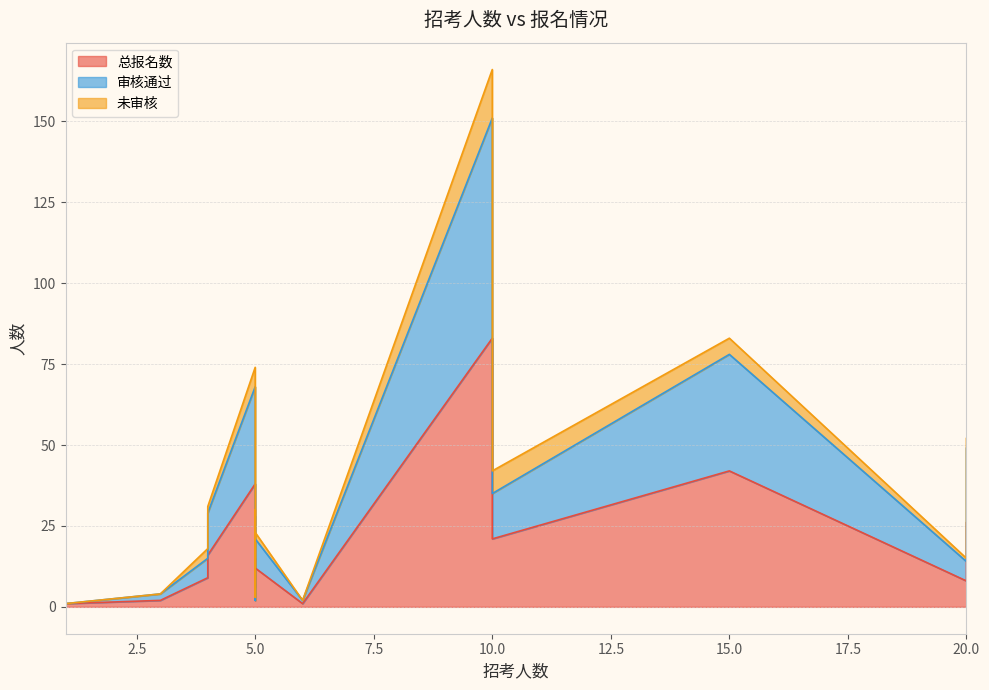

Which series has the largest total across all categories?

总报名数